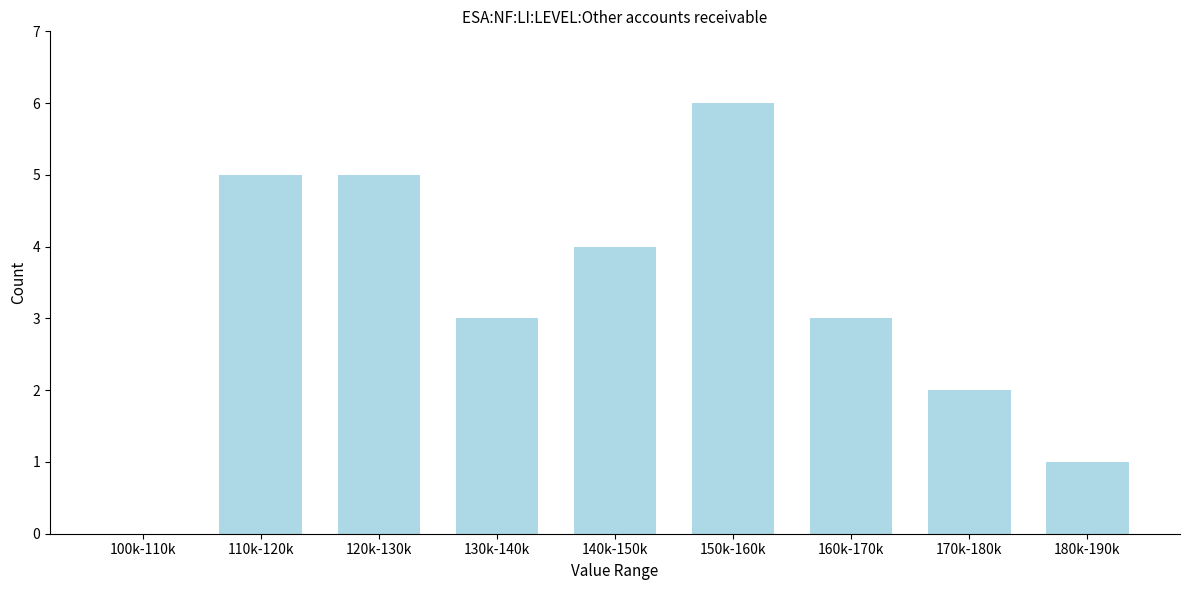

Reading left to right, extract all data points from this chart.

100k-110k=0	110k-120k=5	120k-130k=5	130k-140k=3	140k-150k=4	150k-160k=6	160k-170k=3	170k-180k=2	180k-190k=1